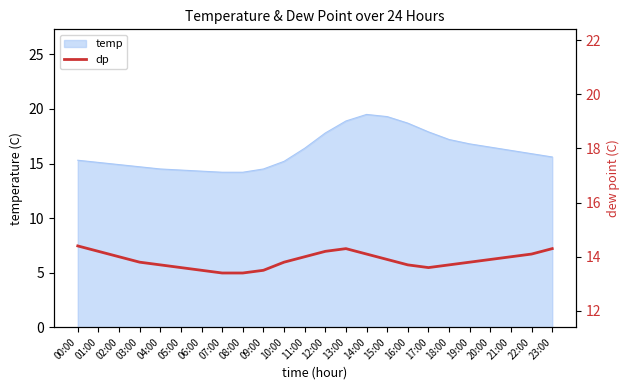

The value at 09:00 is 13.5. True or false?

True